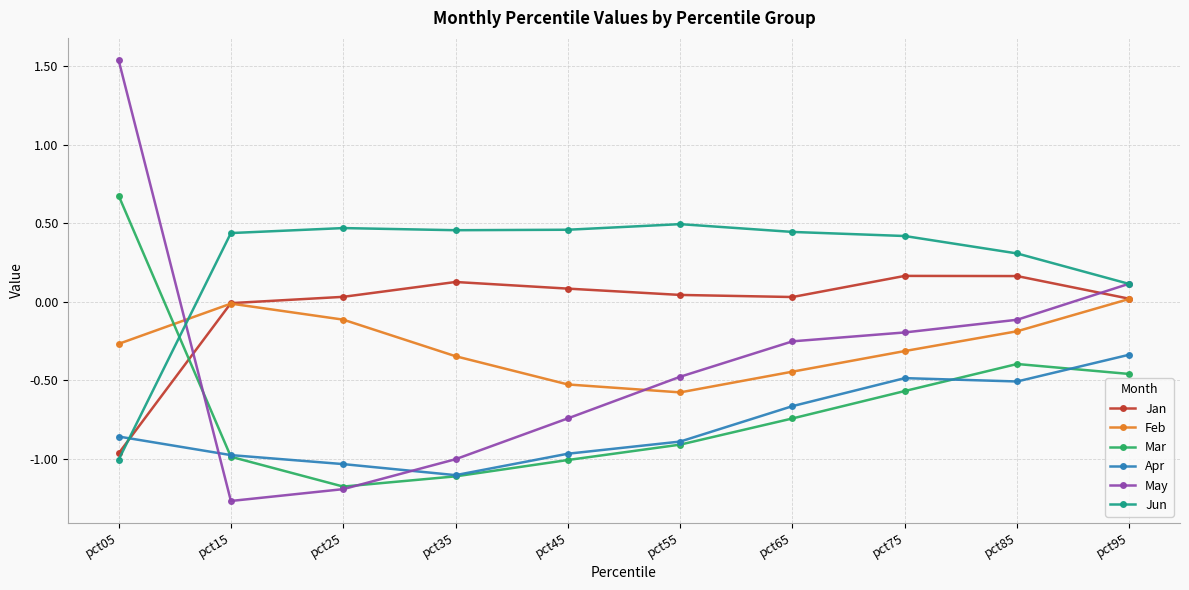

What is the spread (max minus min) of values at pct35?

1.6